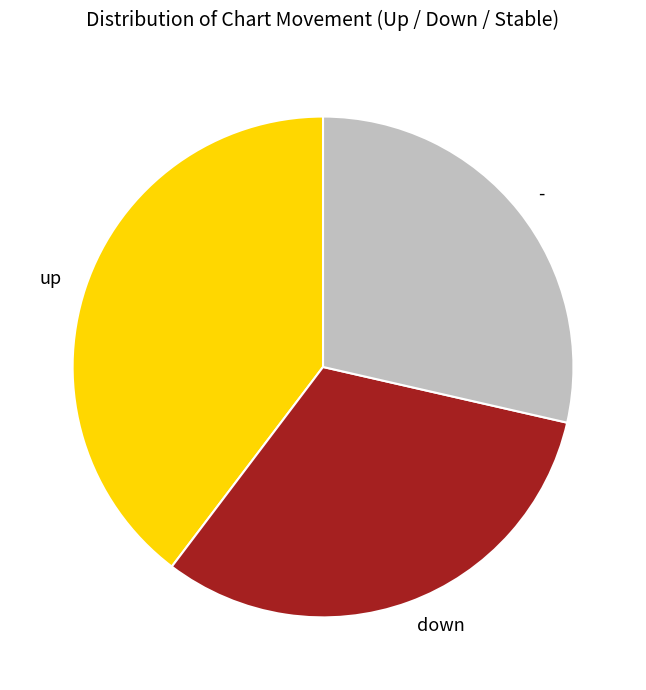

True or false: down accounts for 19% of the total.

False